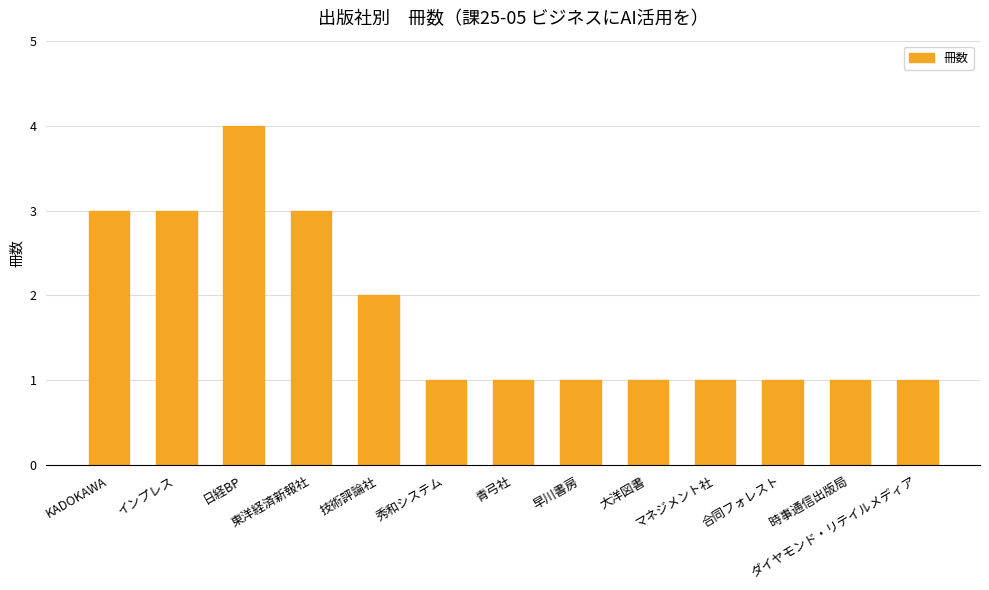

What position from the left is 技術評論社?

5